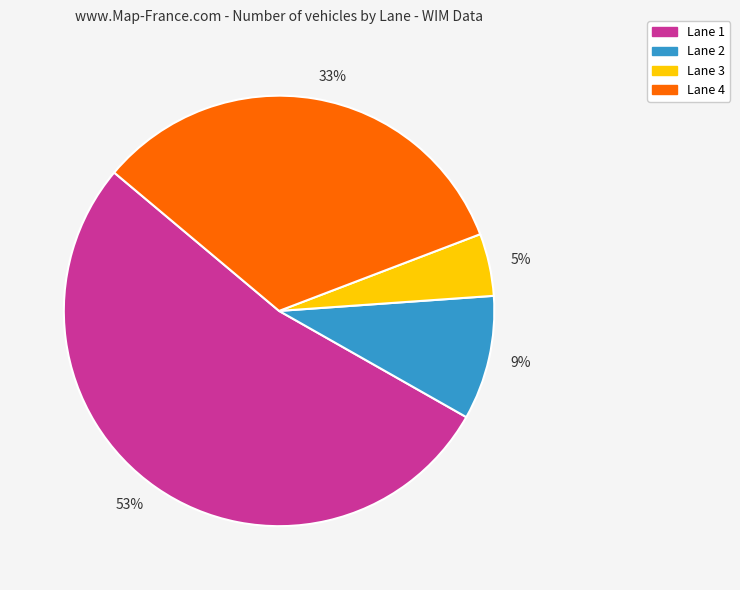

Is the sum of 53% and 5% greater than half?

Yes